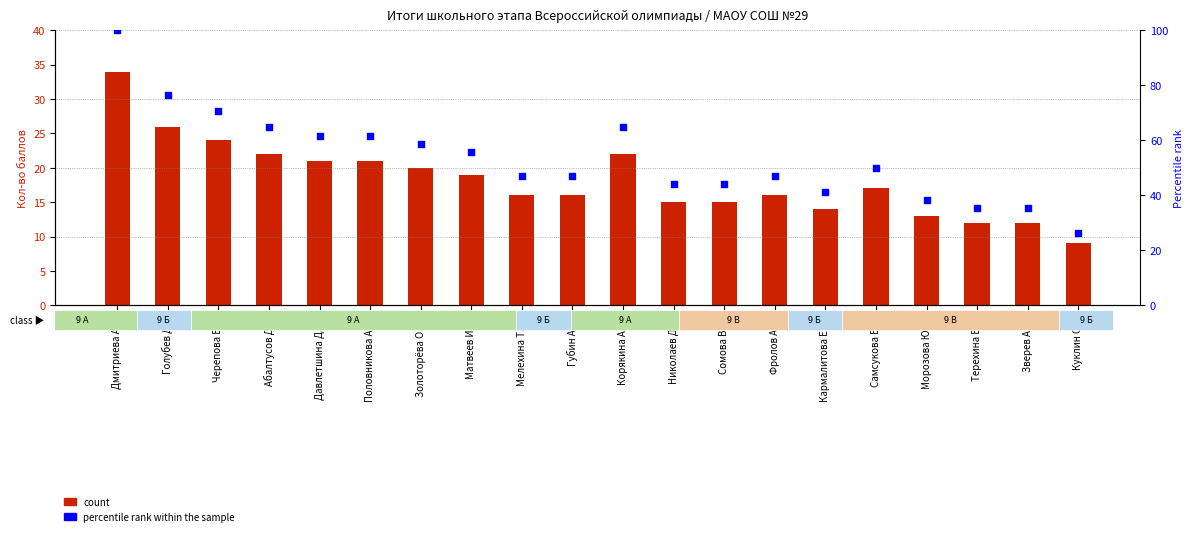

Which series contains the highest Y value?

percentile rank within the sample